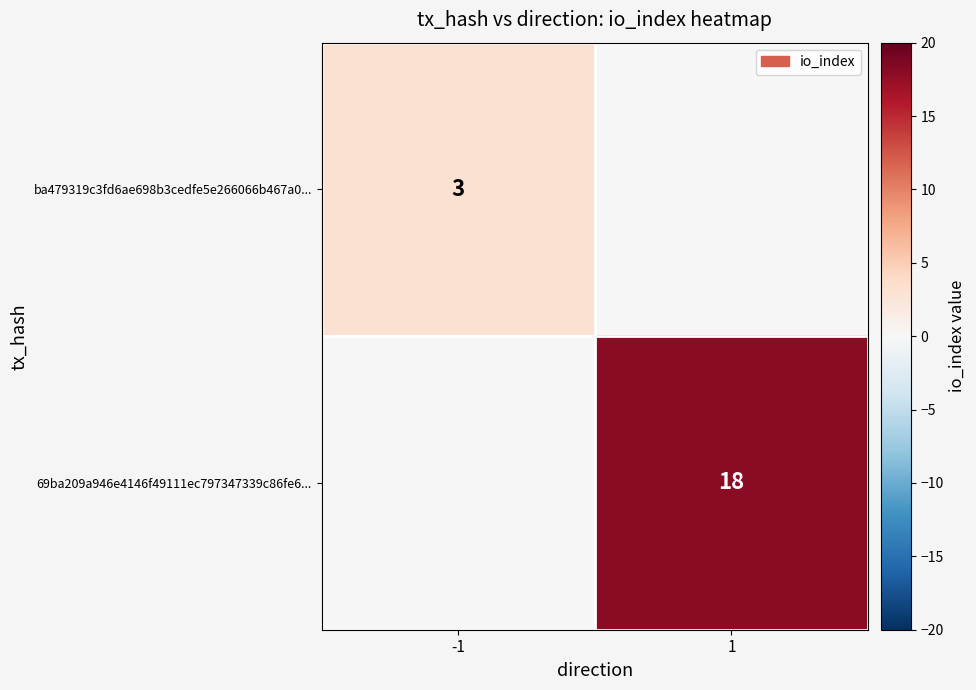

Is the value of 69ba209a946e4146f49111ec797347339c86fe6... at 1 greater than the value of ba479319c3fd6ae698b3cedfe5e266066b467a0... at -1?

Yes